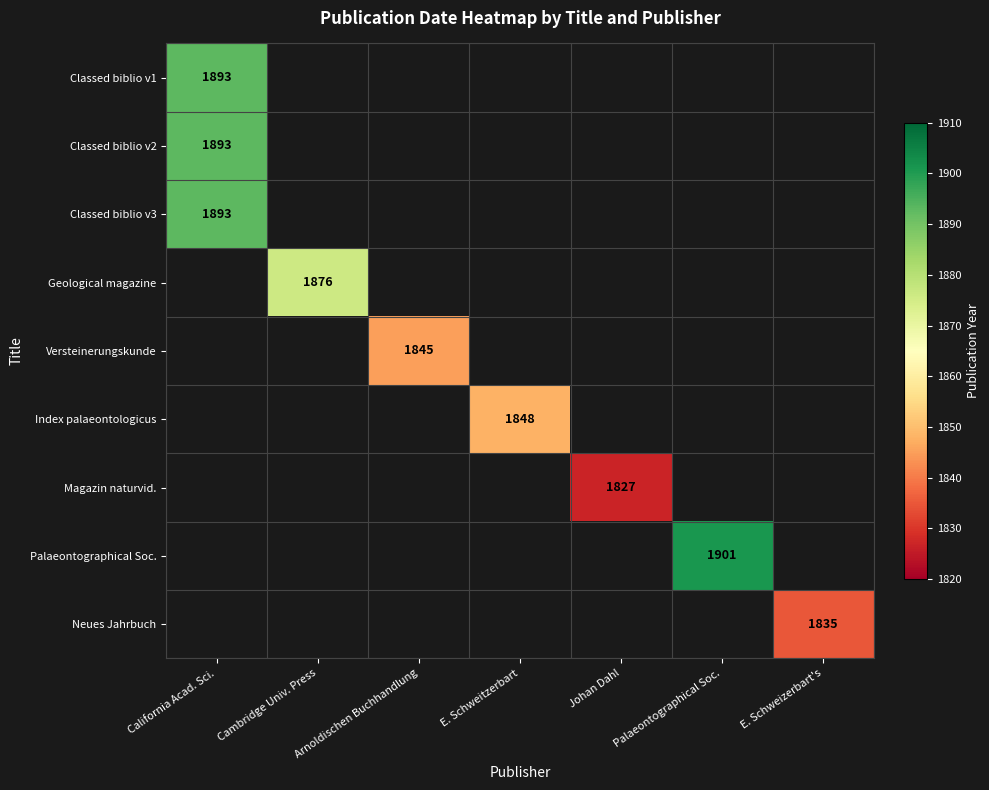

True or false: Classed biblio v1 has a value of 1893 at California Acad. Sci..

True